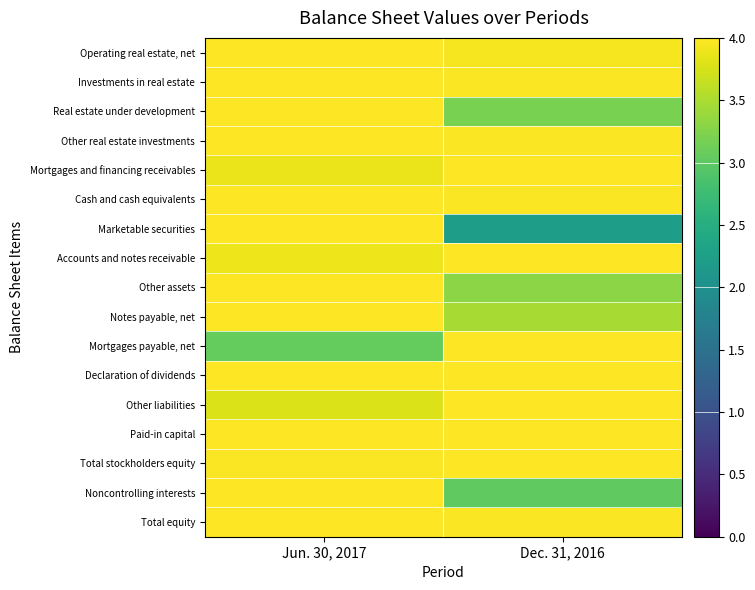

At Jun. 30, 2017, list the series in order from largest to smallest.

Operating real estate, net, Investments in real estate, Real estate under development, Other real estate investments, Cash and cash equivalents, Marketable securities, Other assets, Notes payable, net, Declaration of dividends, Paid-in capital, Noncontrolling interests, Total equity, Total stockholders equity, Accounts and notes receivable, Mortgages and financing receivables, Other liabilities, Mortgages payable, net